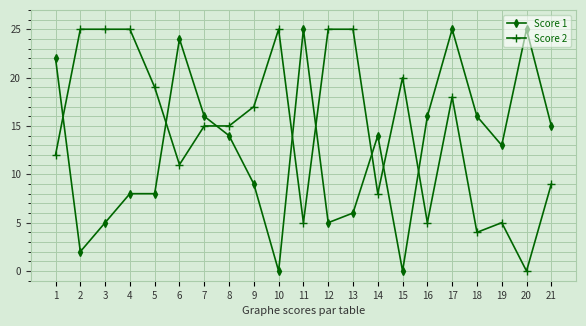

Rank the series by their average value, from lowest to highest.

Score 1, Score 2